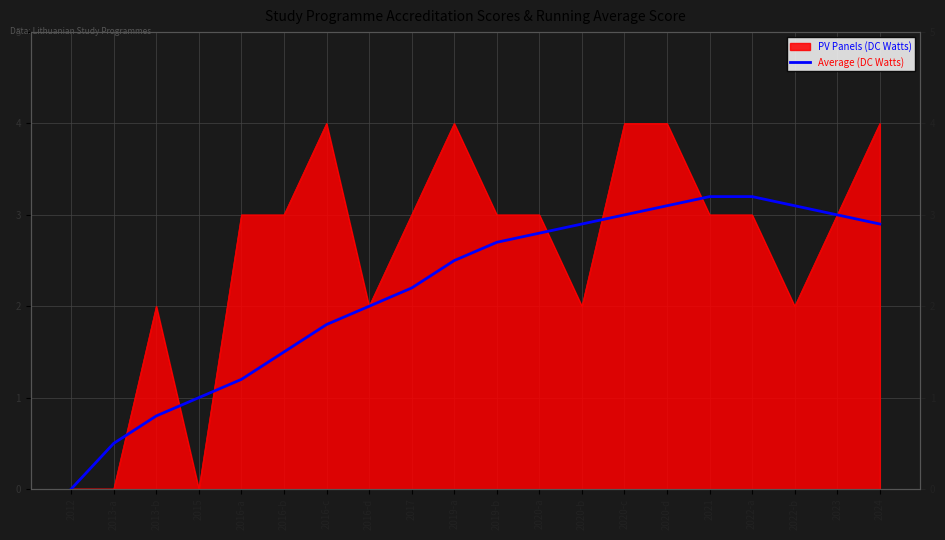

At which label is the value closest to 1?

2015